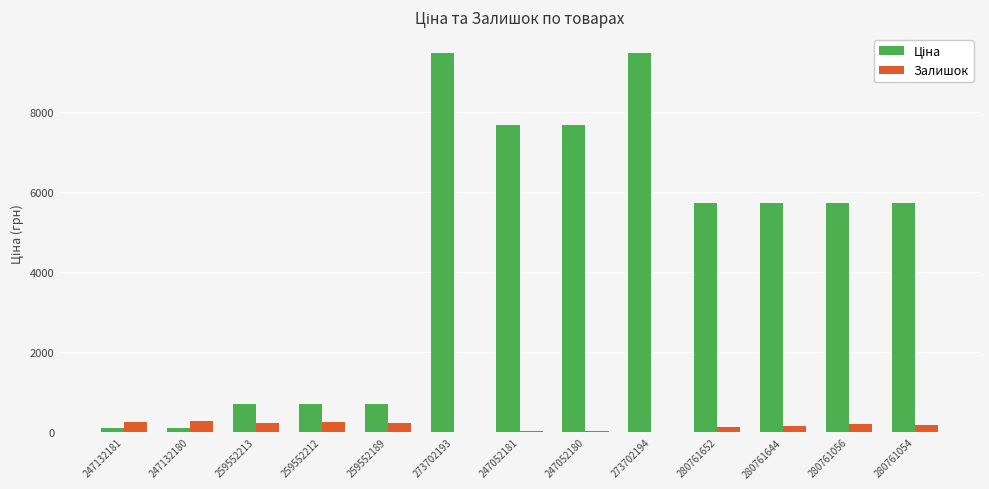

What is the total value across all series at 259552212?

946.4